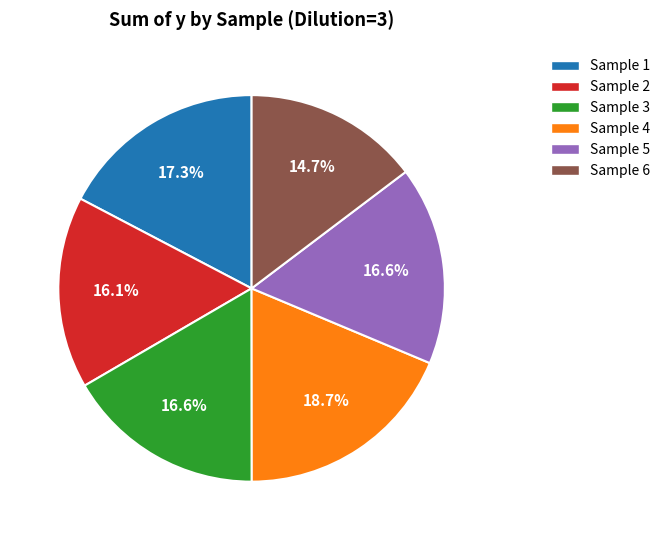

Which slice is the largest?

Sample 4